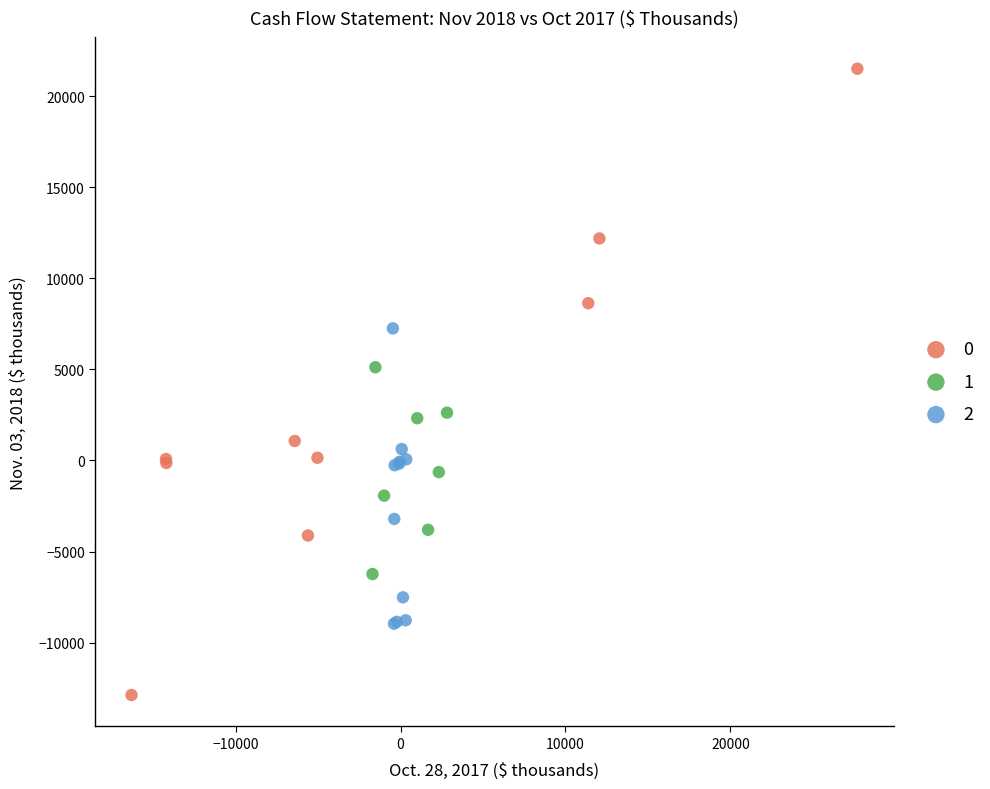

Which series reaches the minimum Y coordinate?

0